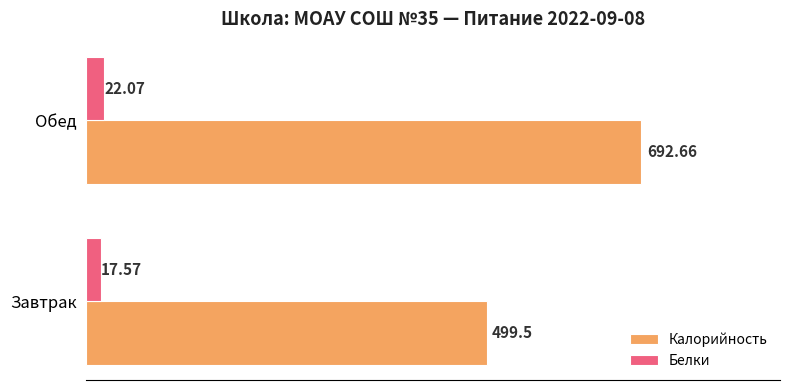

What is the total value across all series at Завтрак?

517.1